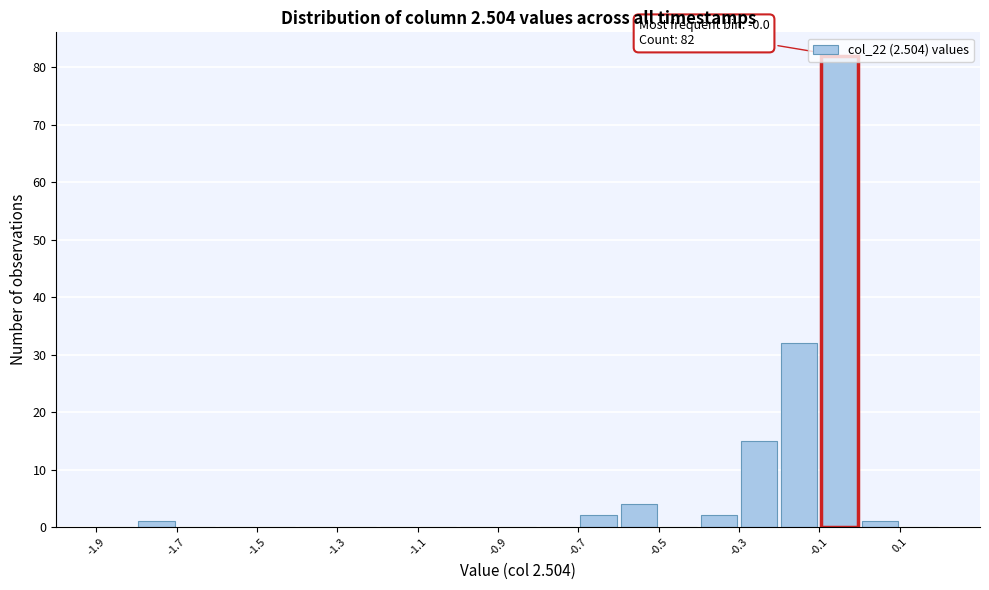

Which range on the x-axis has the tallest bar?

-0.1 to 0.0